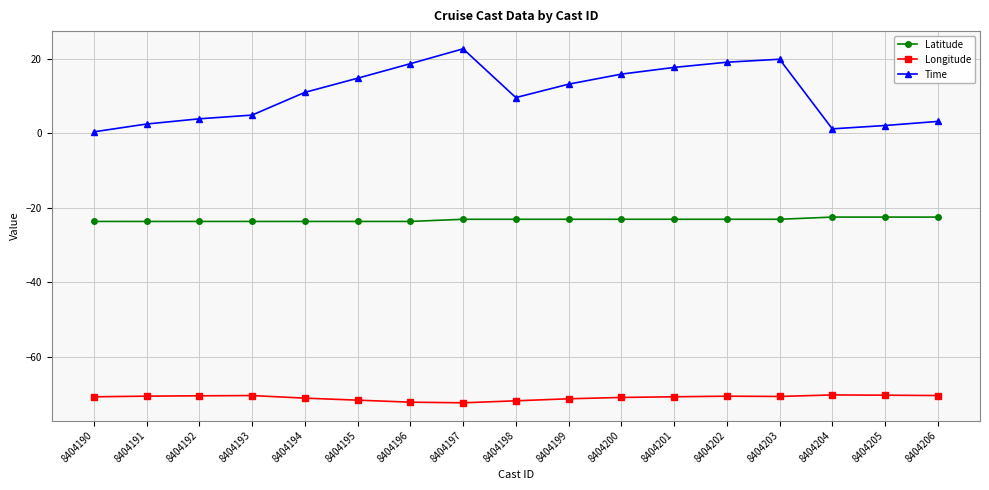

How many distinct data groups are displayed?

3